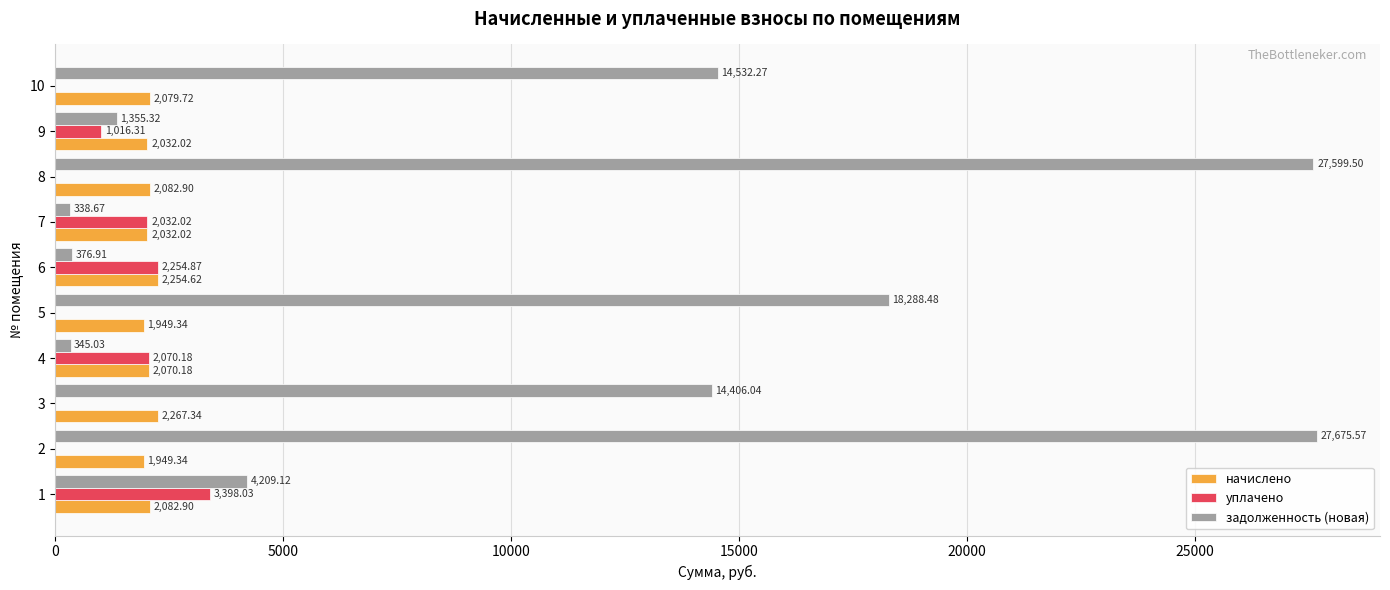

Which series changed the most between 1 and 5?

задолженность (новая)